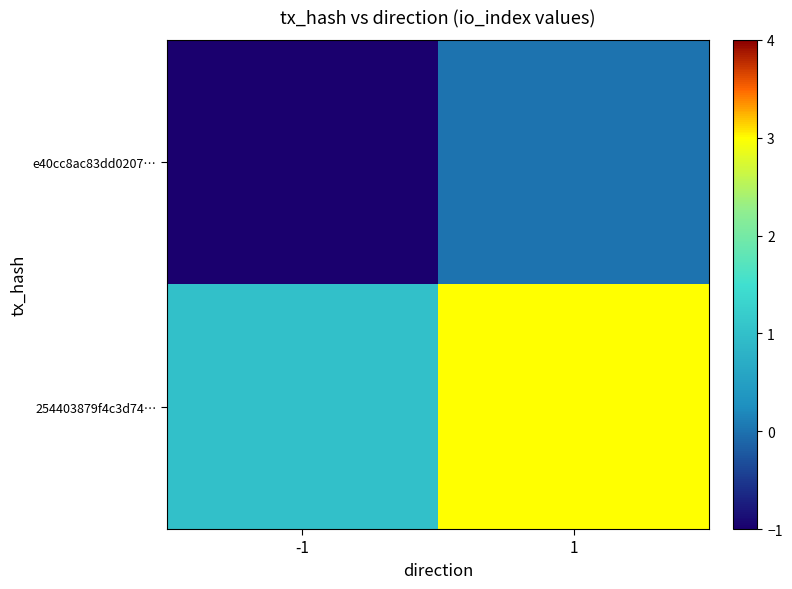

Reading left to right, list all the values displayed in this chart.

e40cc8ac83dd0207…: -1=-1	1=0
254403879f4c3d74…: -1=1	1=3